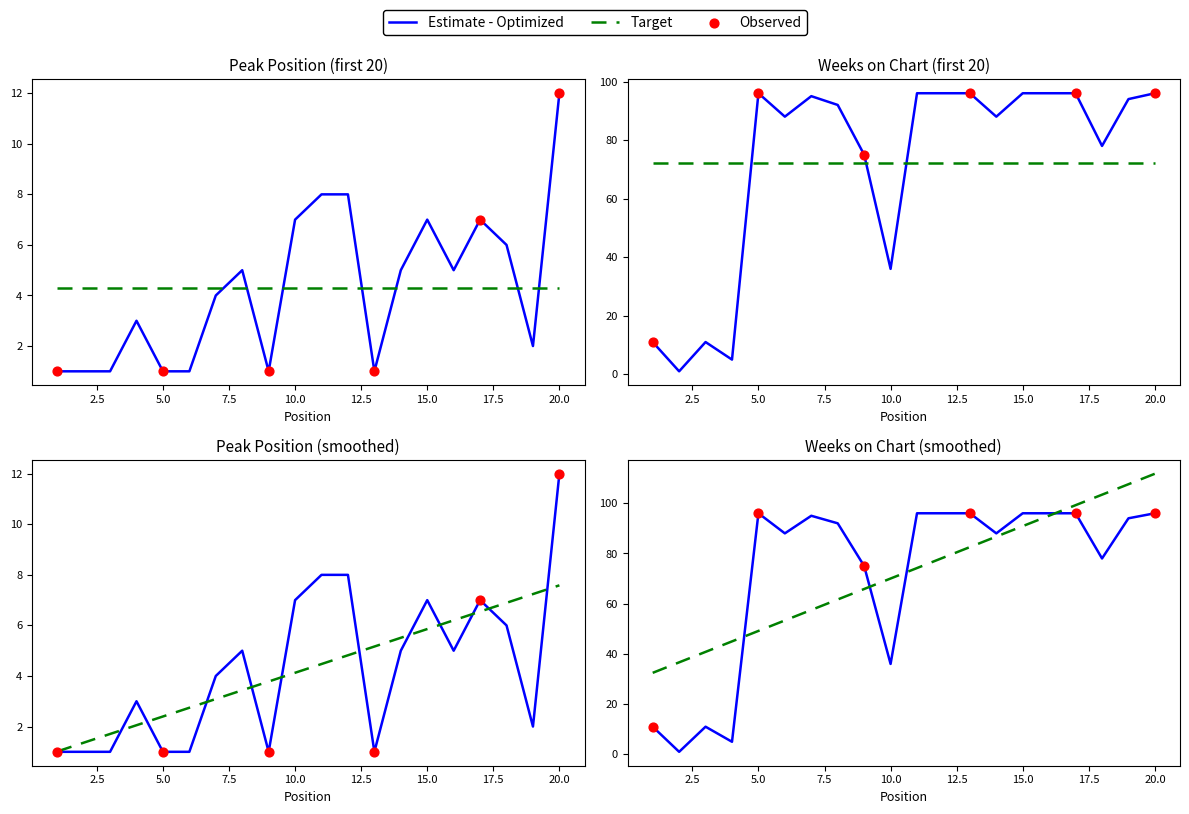

Which series has the largest Y range (max minus min)?

Weeks on Chart